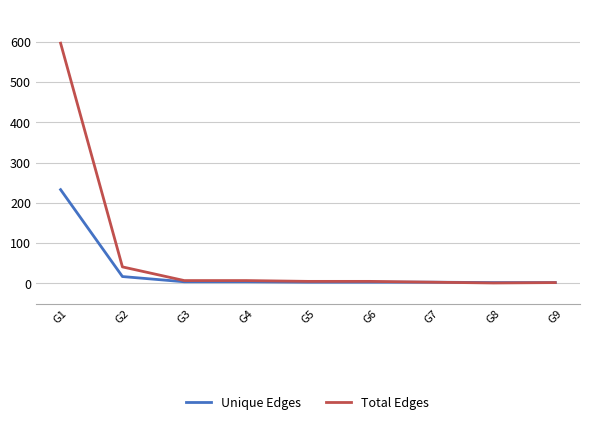

Rank the series by their average value, from lowest to highest.

Unique Edges, Total Edges